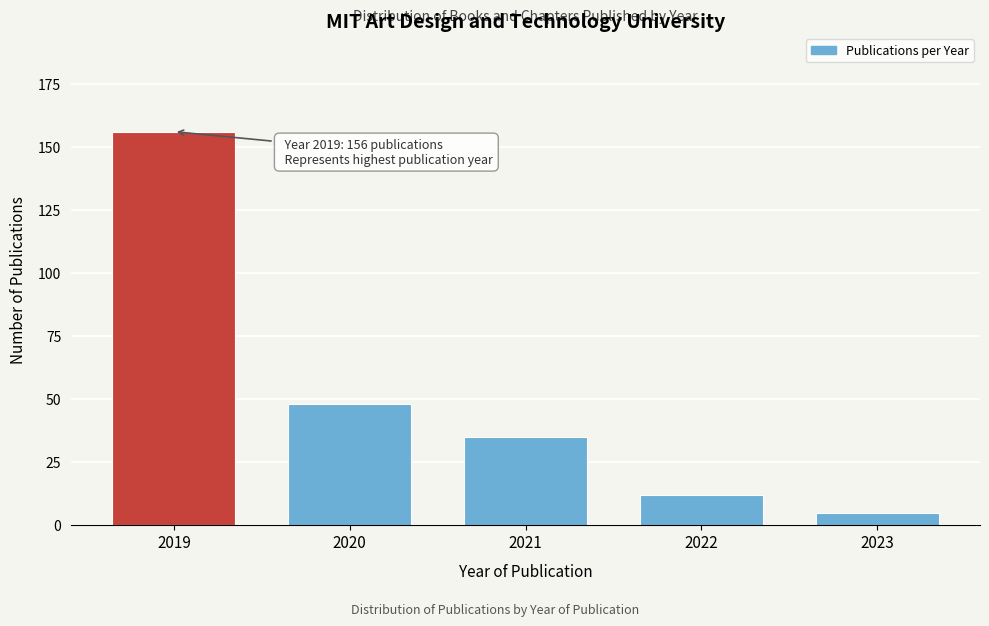

Reading left to right, extract all data points from this chart.

156	48	35	12	5